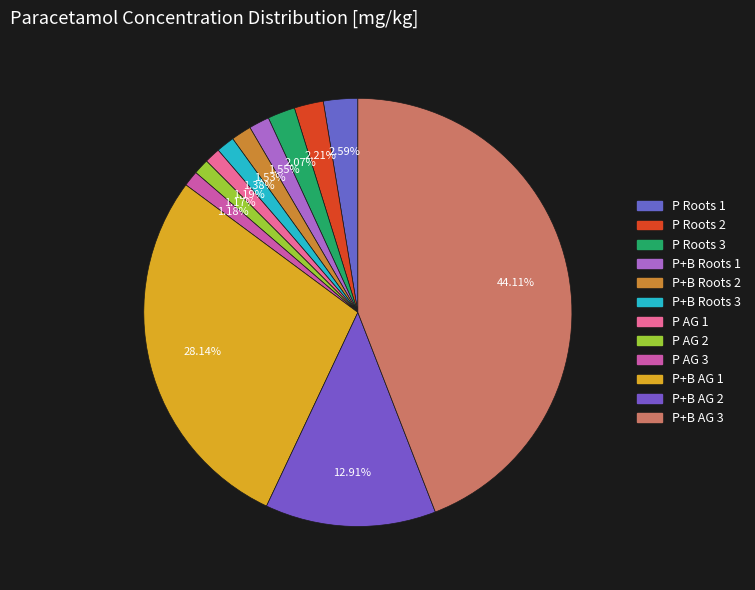

How many segments does this pie chart have?

12